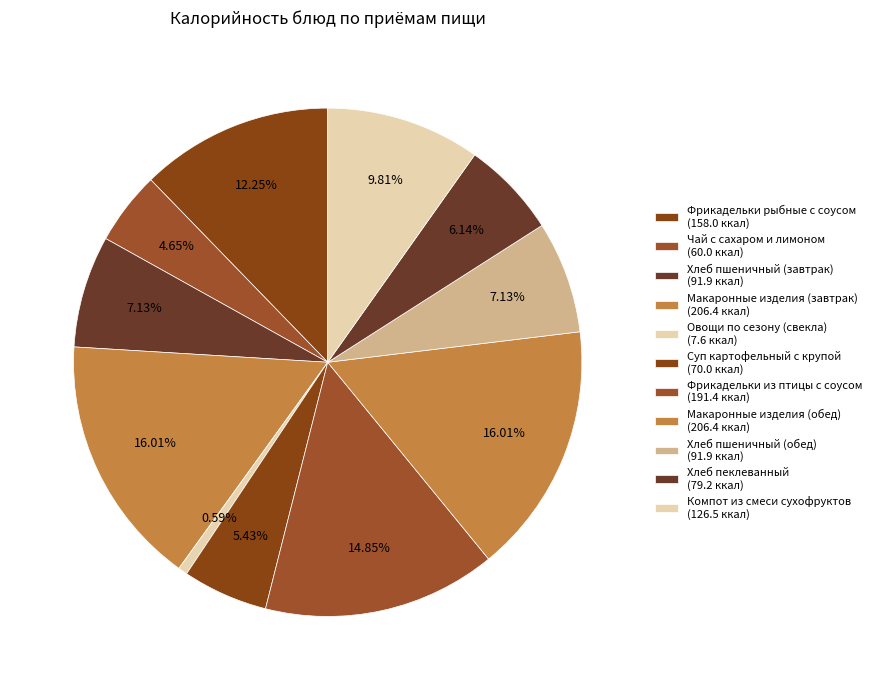

Approximately how many times larger is the value at Макаронные изделия (завтрак) compared to Хлеб пшеничный (обед)?

2.2